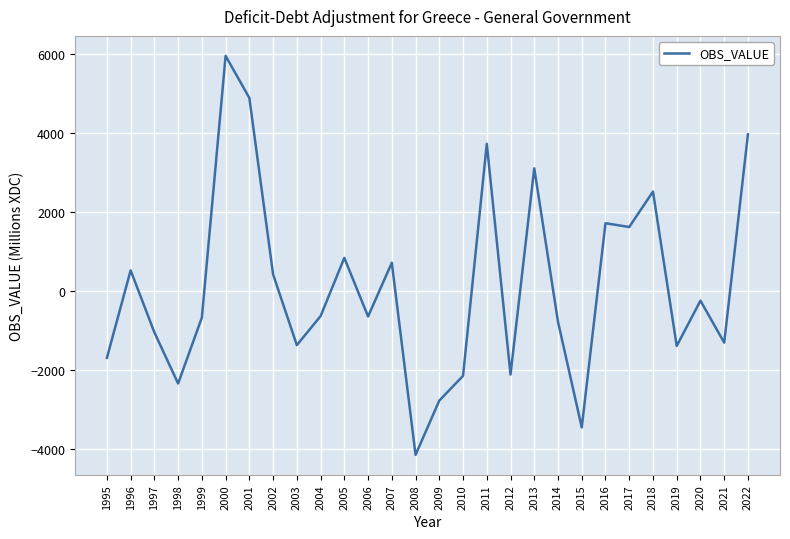

How many categories are shown in the chart?

28